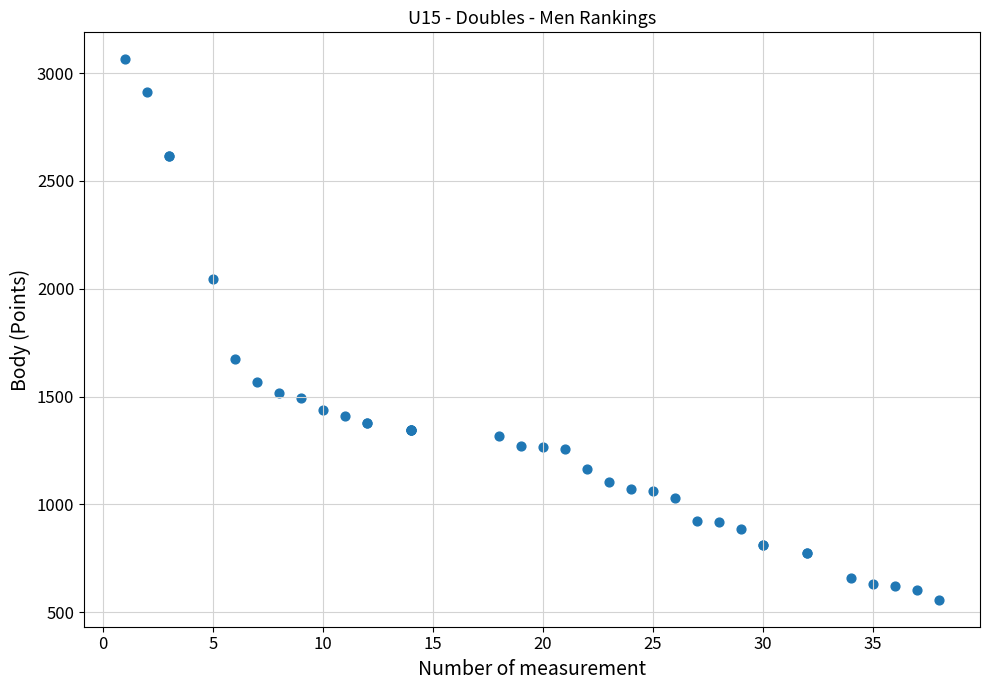

What Y value in the scatter plot is closest to 1811?

1676